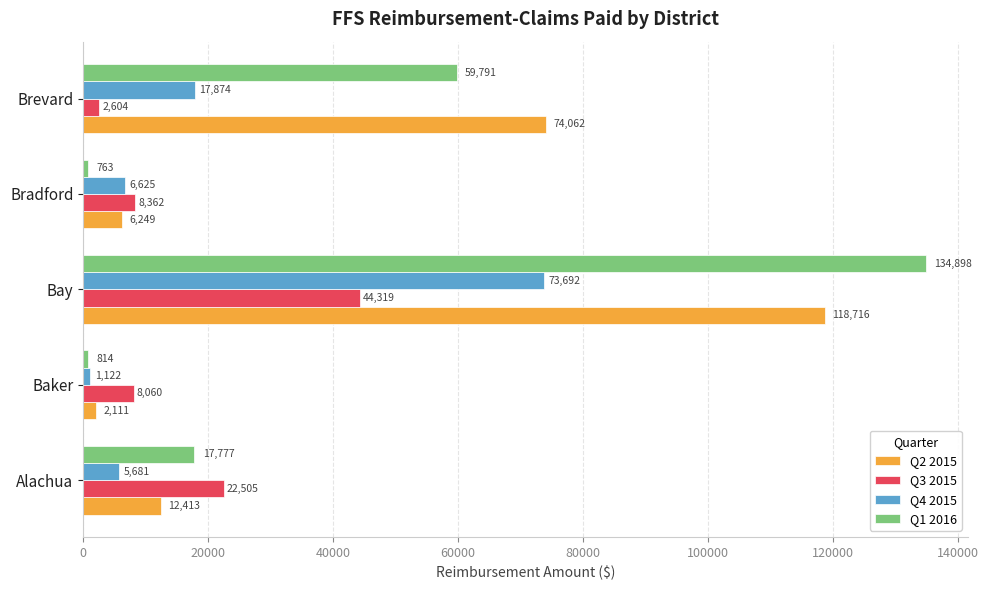

Which category has the lowest value across all series?

Bradford